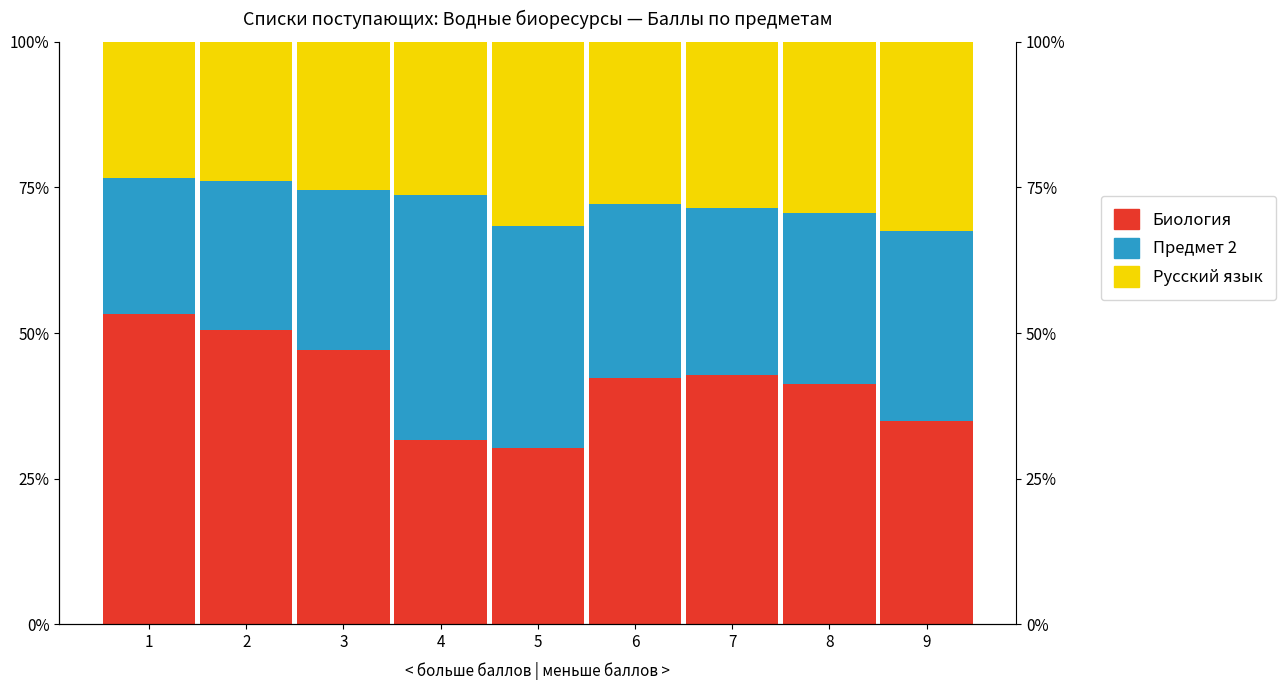

Which has a higher value, 5 or 7?

7